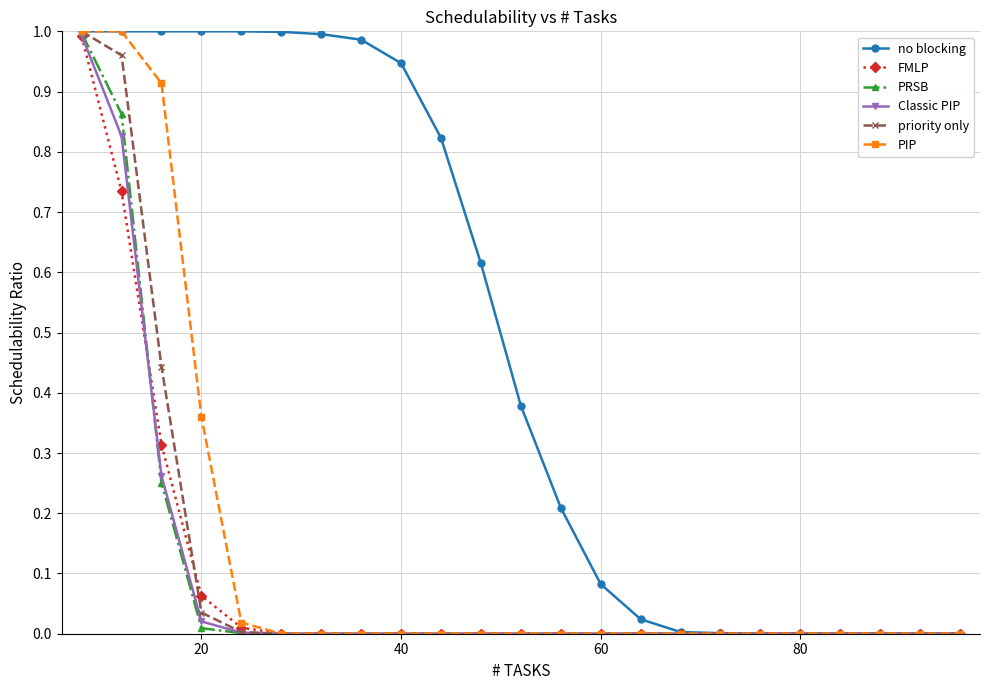

Which series has the largest total across all categories?

no blocking